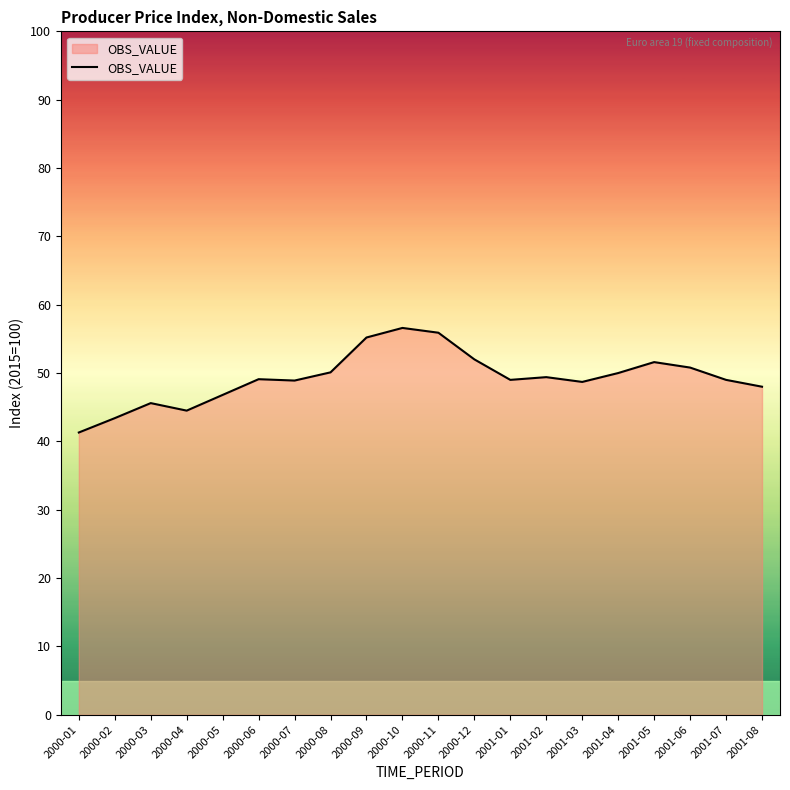

The chart shows a value of 48.0 at 2001-08. True or false?

True